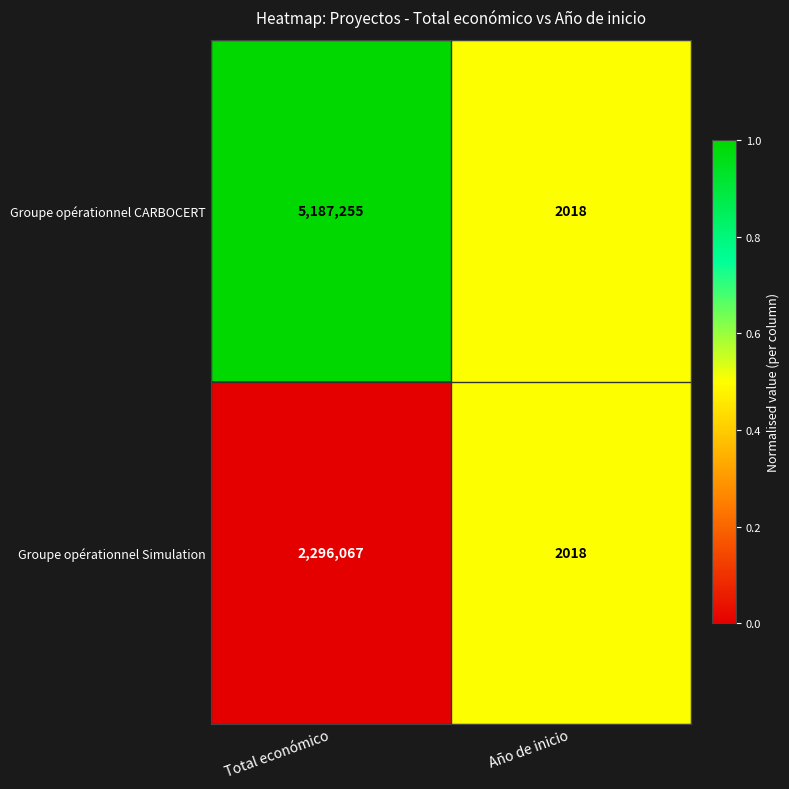

Reading left to right, what are all the values shown in this chart?

Groupe opérationnel CARBOCERT: 5187255	2018
Groupe opérationnel Simulation: 2296067	2018